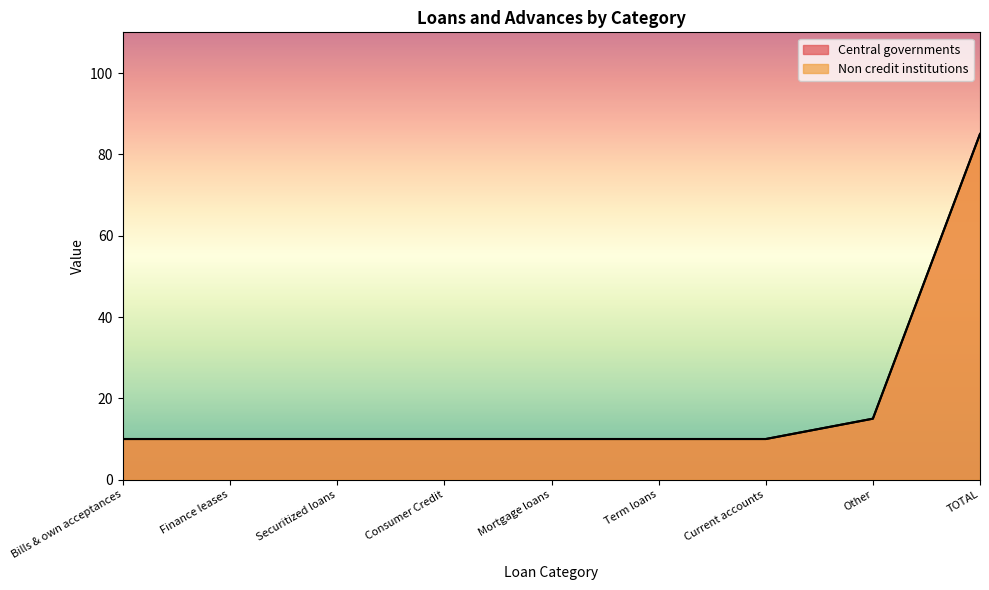

At which label does Central governments reach its peak?

TOTAL